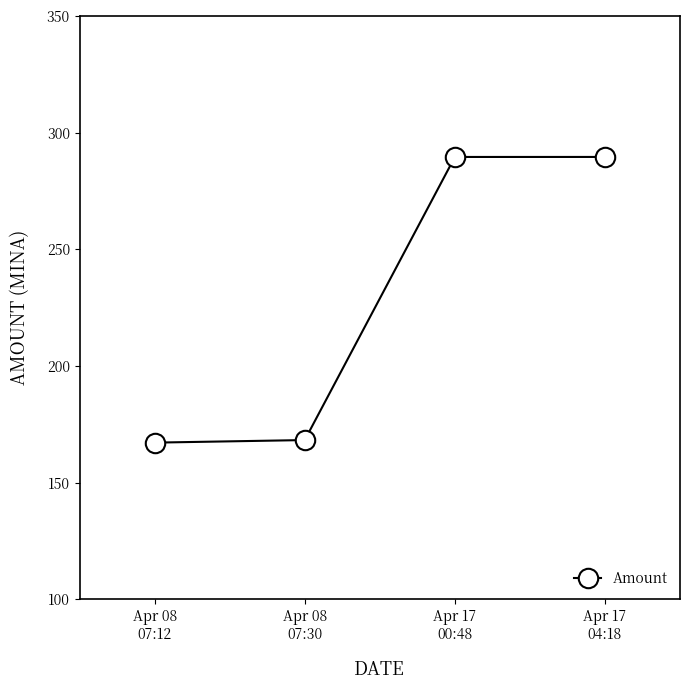

What is the value of the 4th point from the left?

289.6